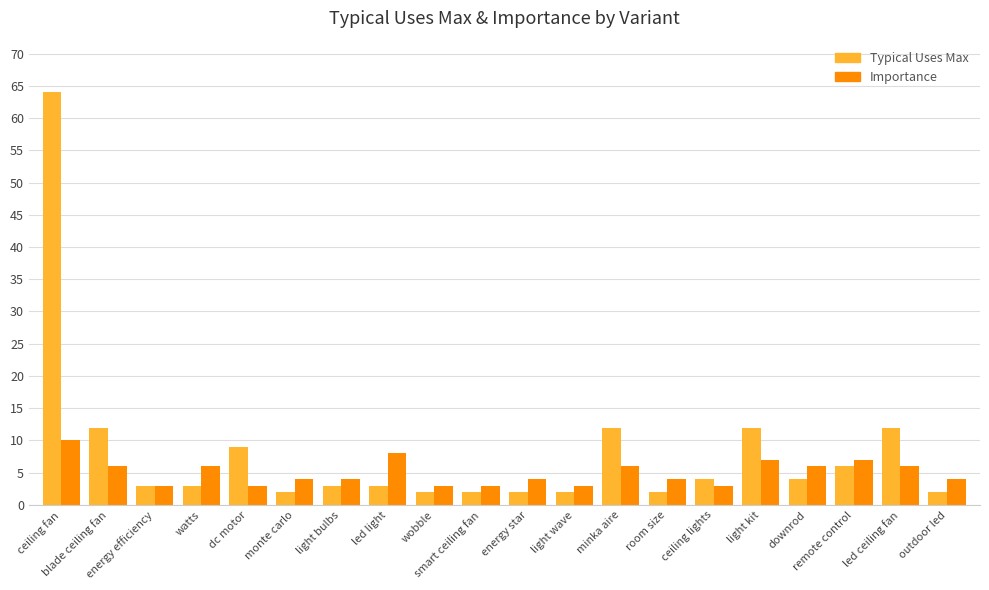

What is the total value across all series at ceiling lights?

7